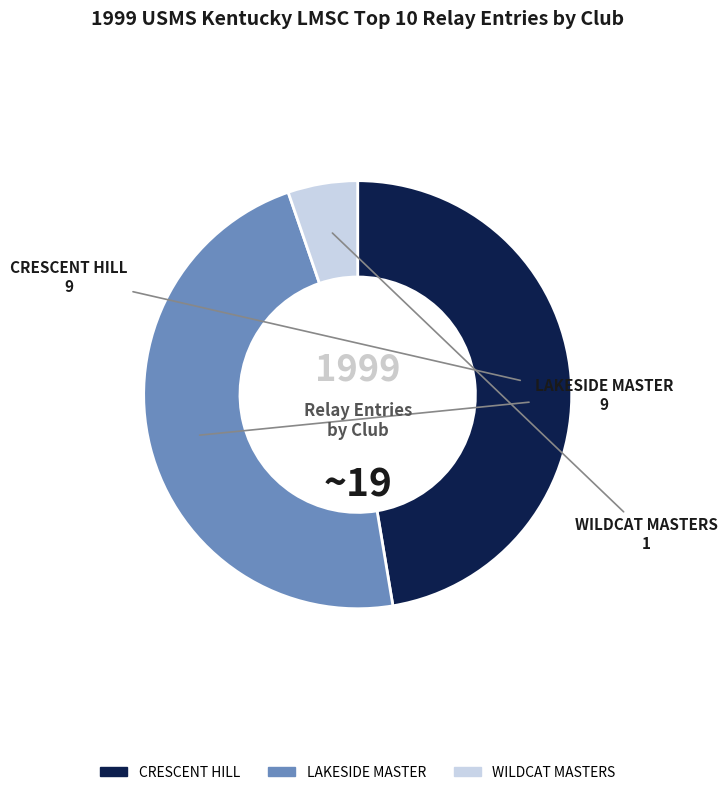

Is there a majority slice in this chart?

No